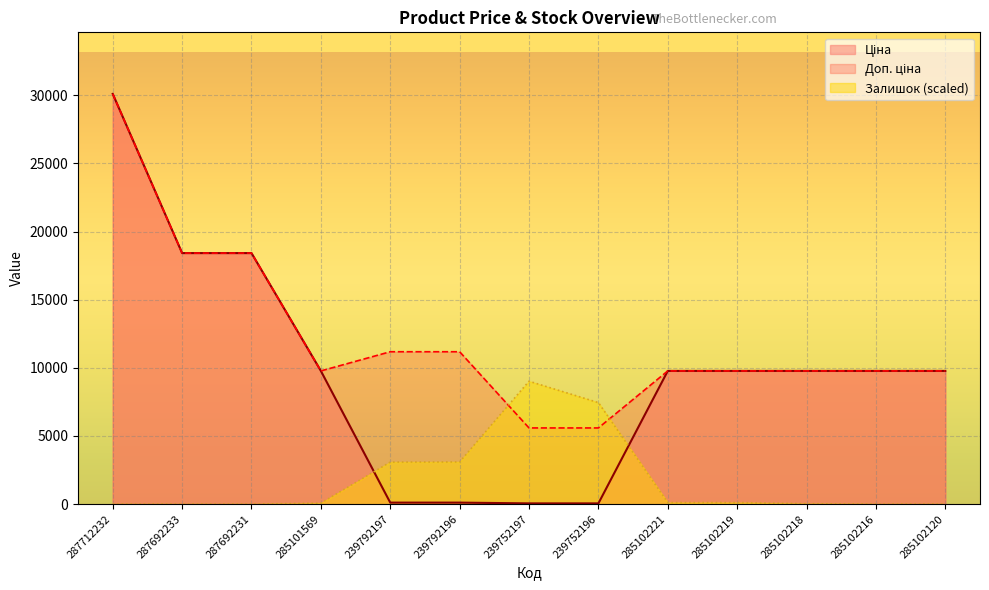

What is the difference between the Залишок values at 239752197 and 285102221?

8902.7